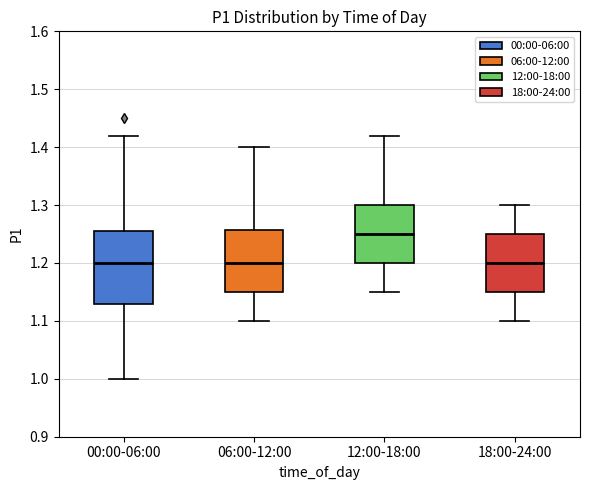

Reading left to right, read every box against the y-axis: the position of its median line, the range the box covers, and the ends of its whiskers. The values are not printed on the chart, so give them approximately, as read against the axis.

00:00-06:00: median 1.20, box 1.13 to 1.26, whiskers 1.00 to 1.42
06:00-12:00: median 1.20, box 1.15 to 1.26, whiskers 1.10 to 1.40
12:00-18:00: median 1.25, box 1.20 to 1.30, whiskers 1.15 to 1.42
18:00-24:00: median 1.20, box 1.15 to 1.25, whiskers 1.10 to 1.30